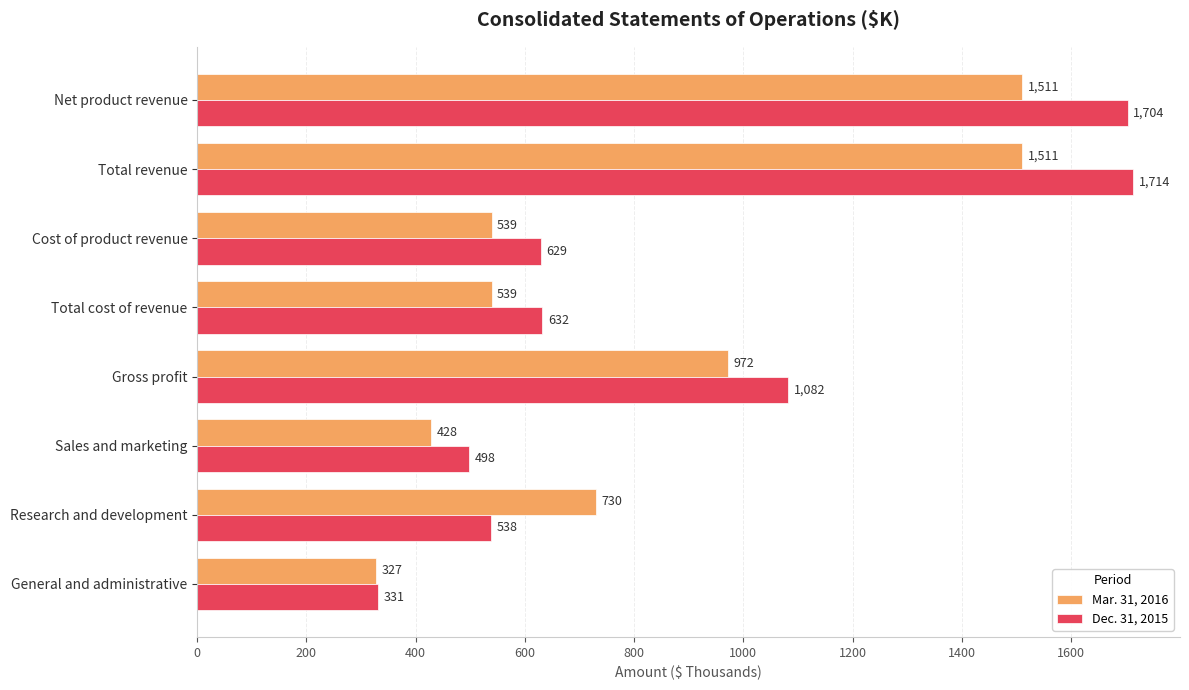

List the labels in order of Dec. 31, 2015 value, smallest first.

General and administrative, Sales and marketing, Research and development, Cost of product revenue, Total cost of revenue, Gross profit, Net product revenue, Total revenue